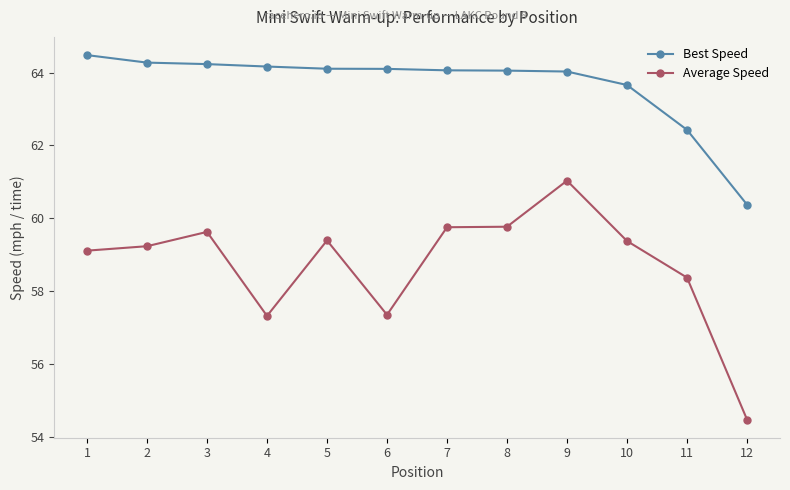

What is the maximum value for Best Speed?

64.5